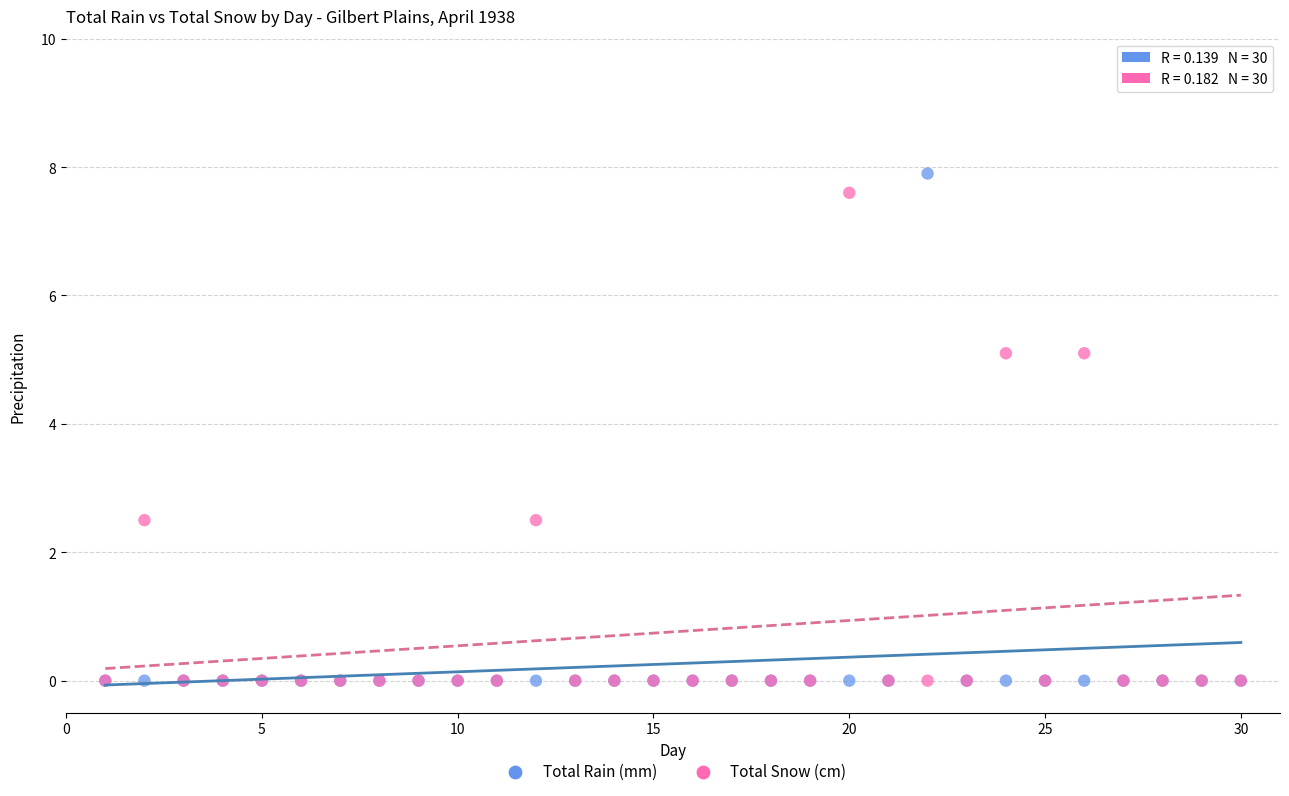

Which series has the largest Y range (max minus min)?

Total Rain (mm)